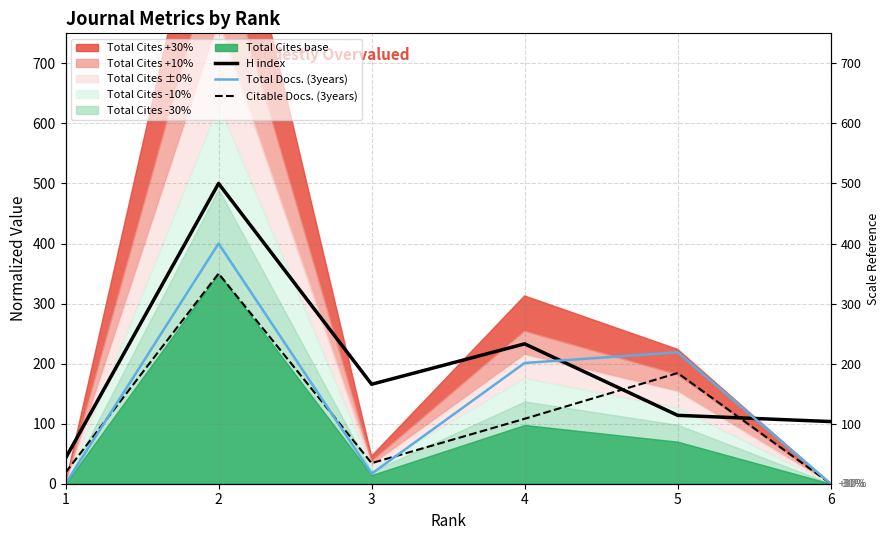

The value of Total Docs. (3years) at 2 is 400.0. True or false?

True